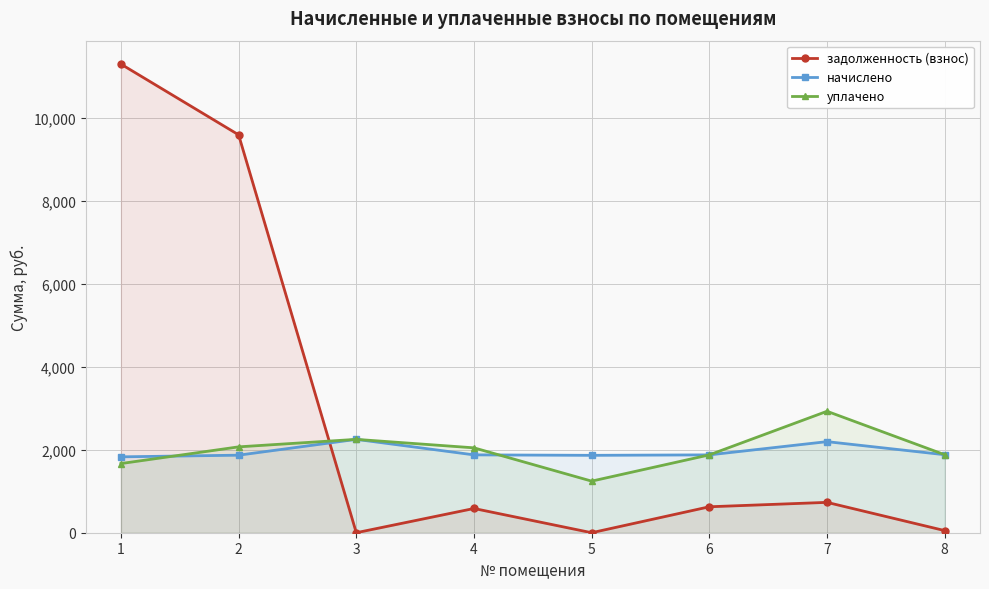

What is the sum of the начислено values at 5 and 6?

3743.0